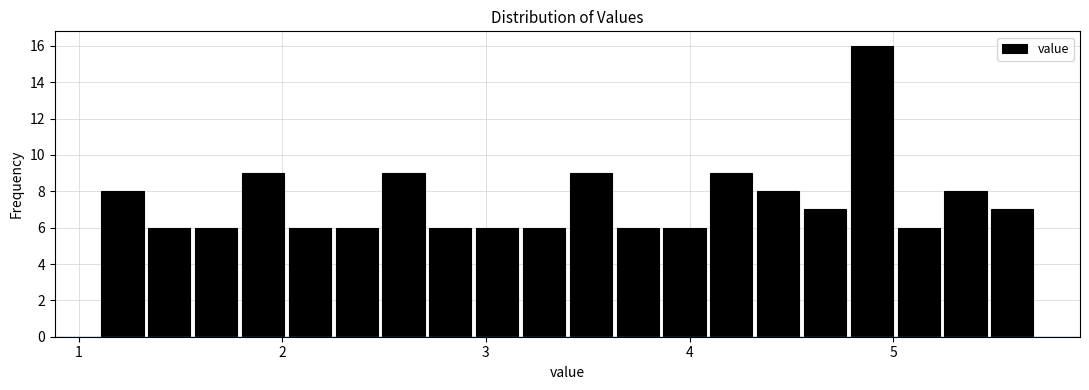

Read against the x-axis, roughly where is the centre of the tallest bar?

4.9